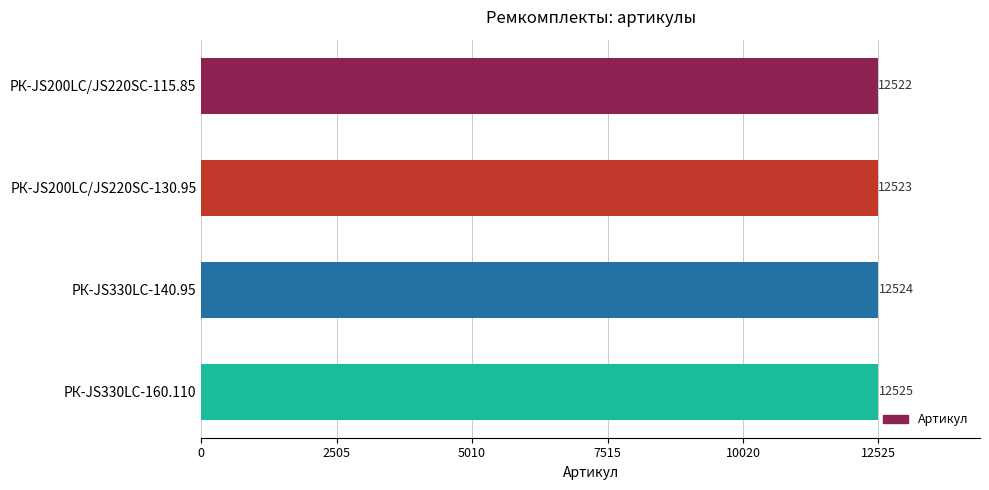

Approximately how many times larger is the value at РК-JS330LC-160.110 compared to РК-JS330LC-140.95?

1.0